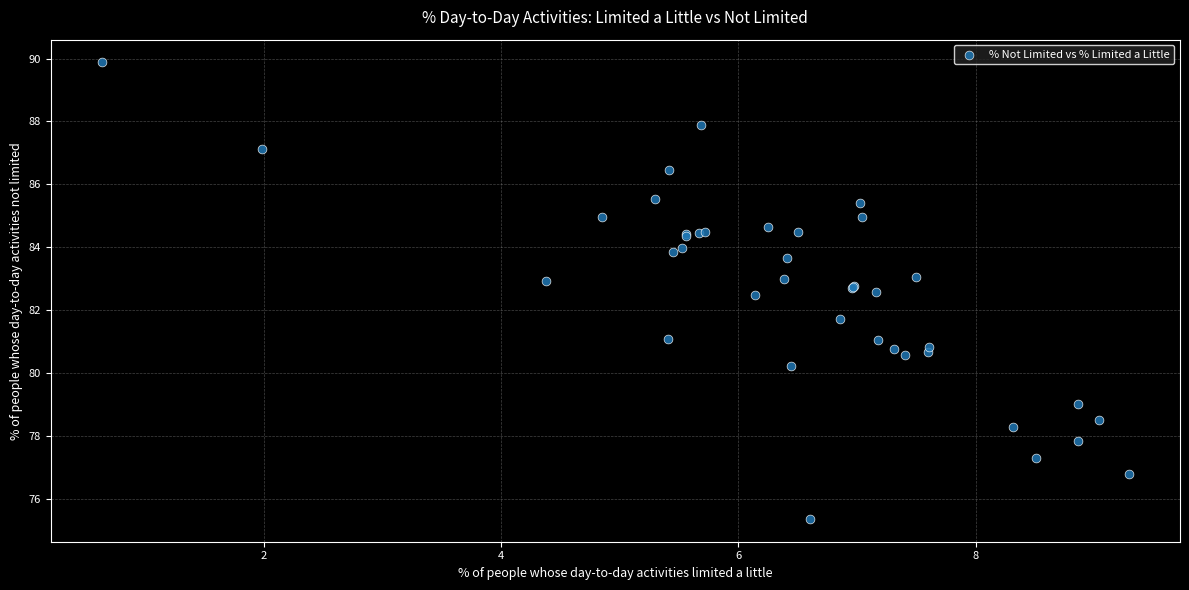

What Y value in the scatter plot is closest to 82?

81.7